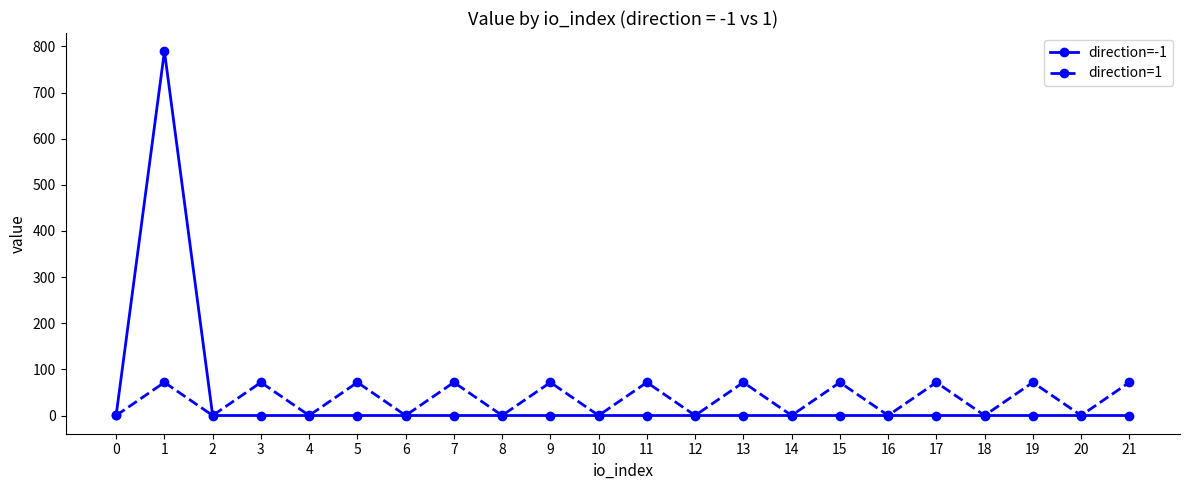

At which category is the sum across all series the highest?

1